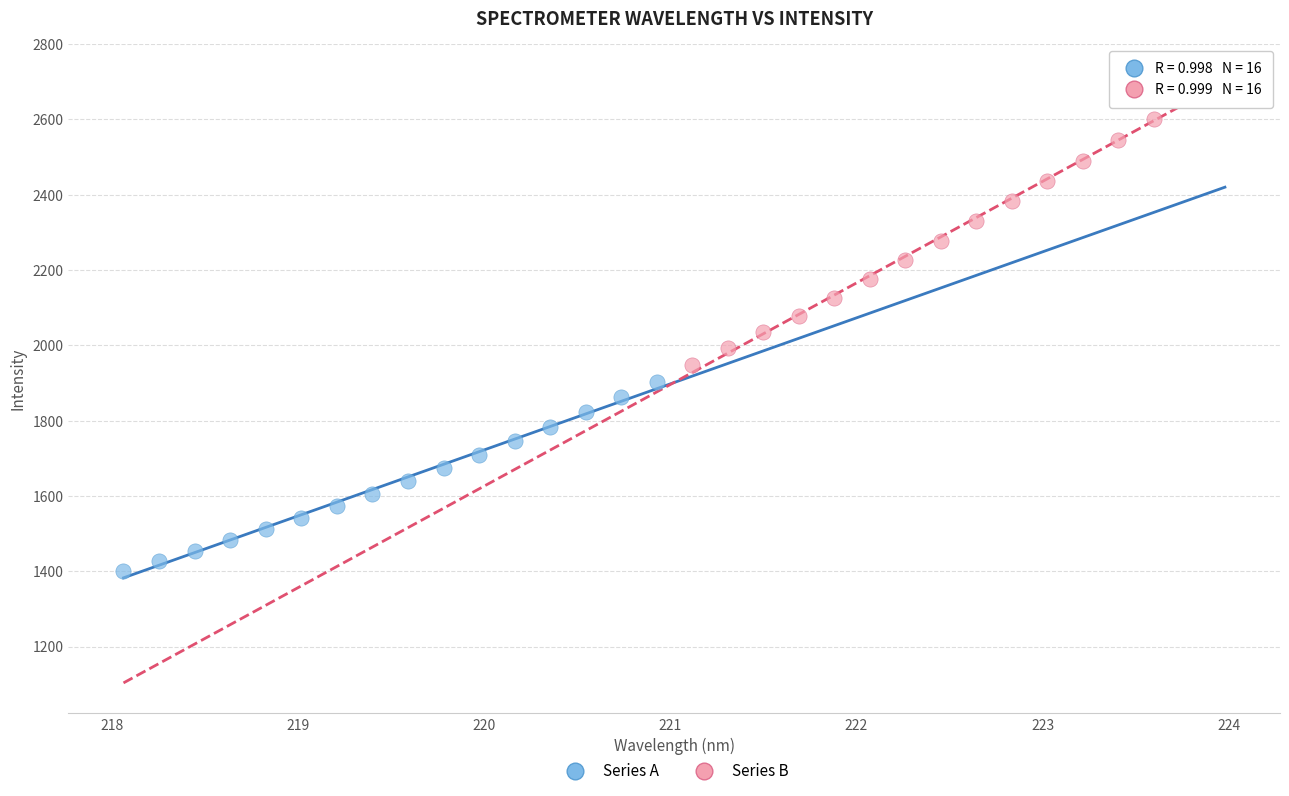

What are all the series names shown in the legend?

Series A, Series B